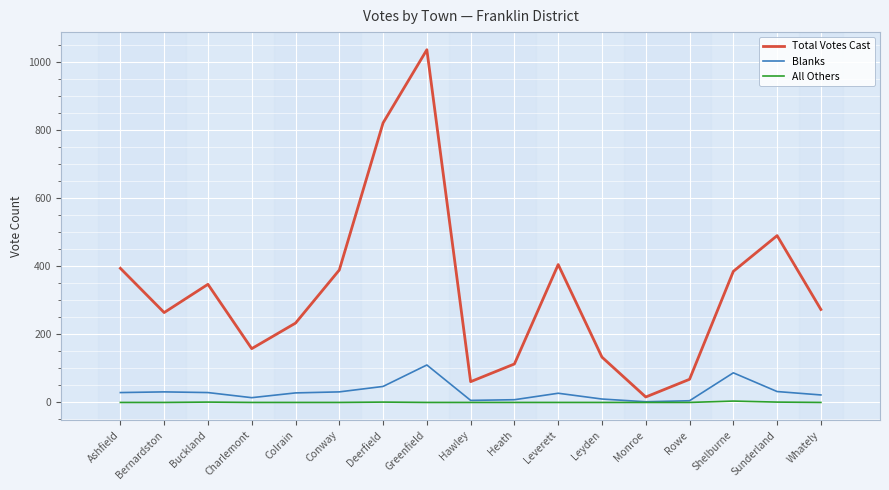

The All Others series shows 0 at Colrain. True or false?

True